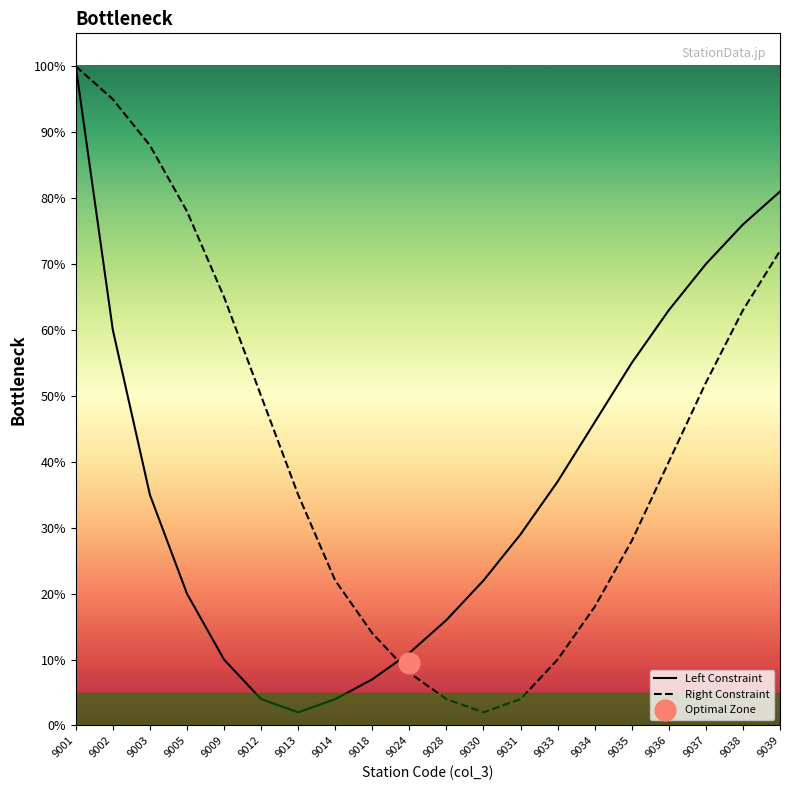

What is the greatest value displayed?

1.0